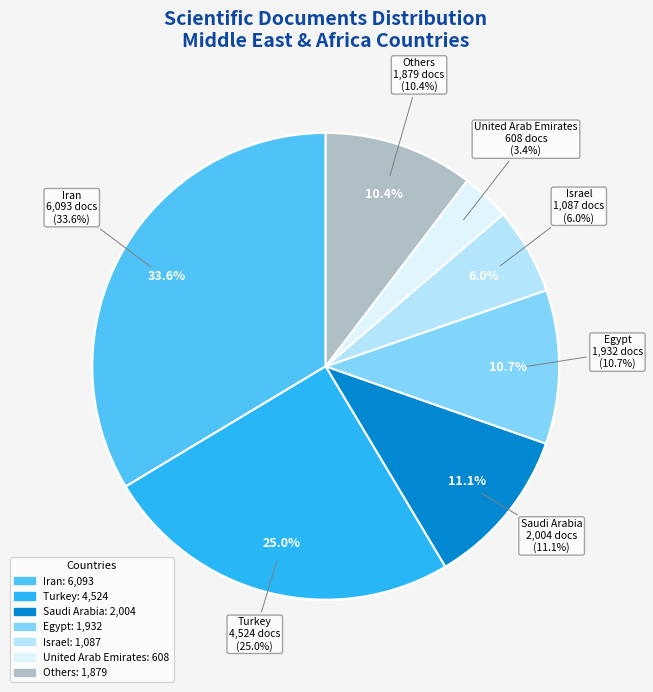

What percentage is the Saudi Arabia slice, to the nearest percent?

11%